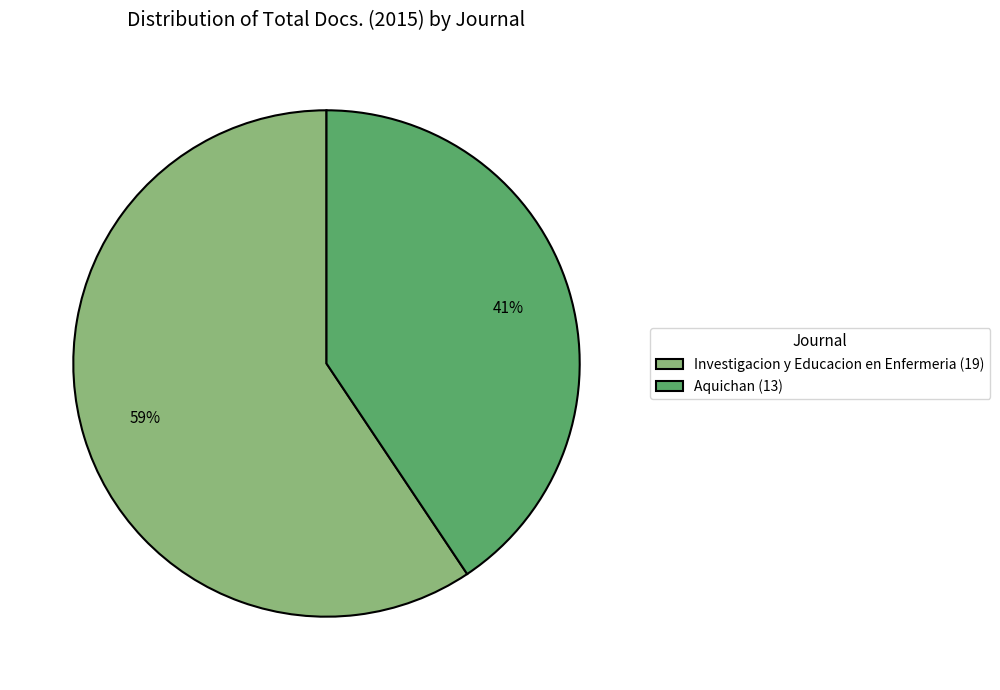

To the nearest percent, what is the average slice percentage?

50%